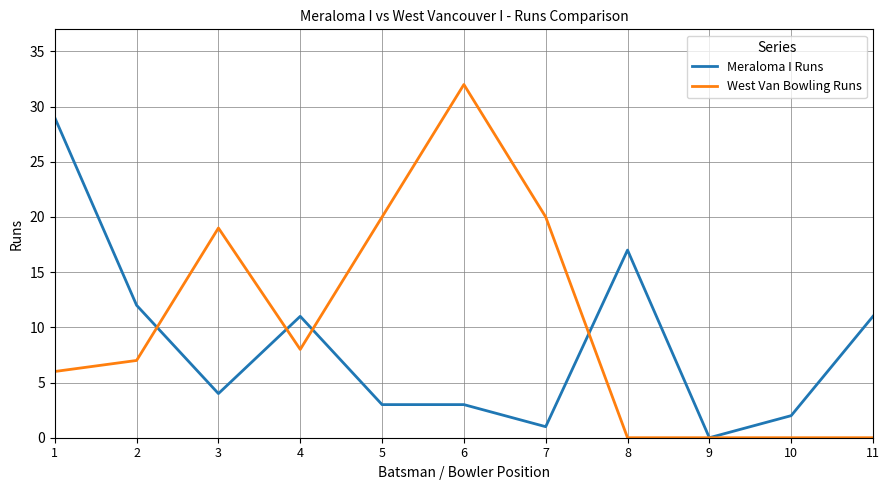

Which series has the largest total across all categories?

West Van Bowling Runs